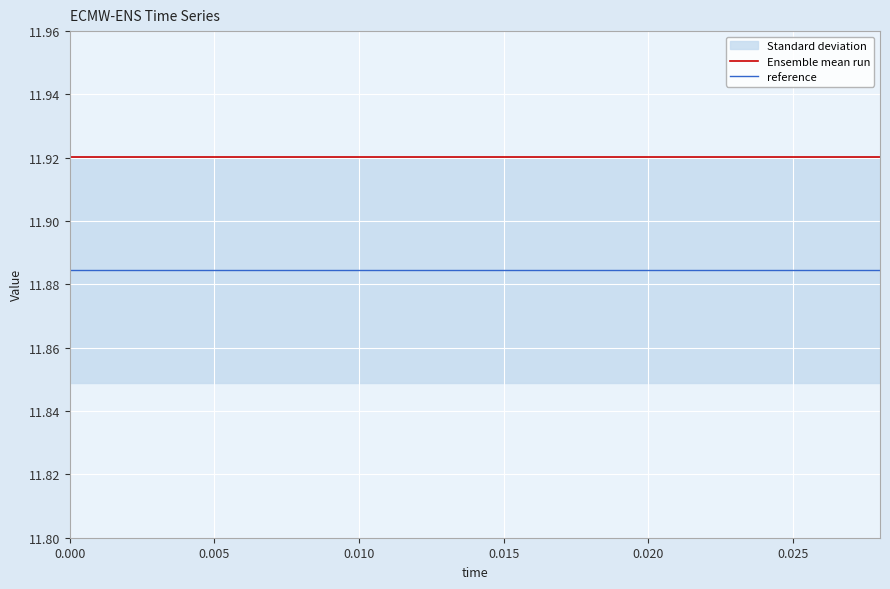

Which series has the largest total across all categories?

Ensemble mean run